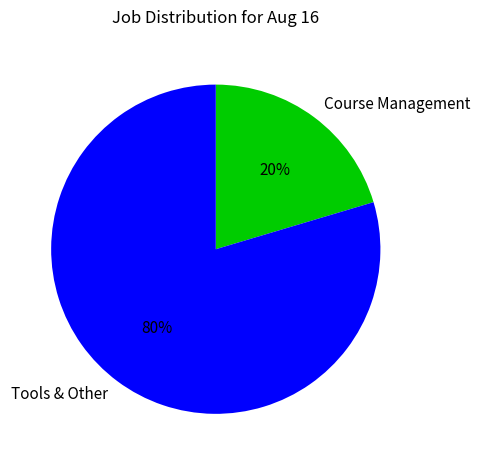

Is the sum of Course Management and Tools & Other greater than half?

Yes